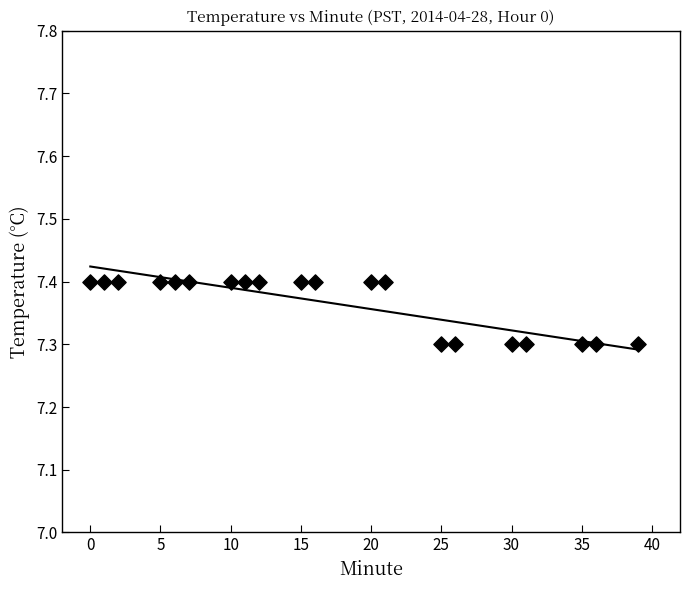

What is the range of X values (max minus min)?

39.0